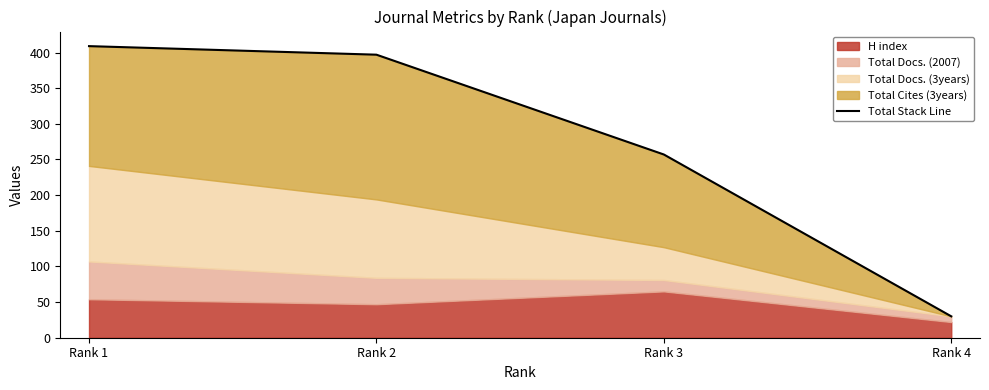

Between Rank 4 and Rank 3, which is larger?

Rank 3